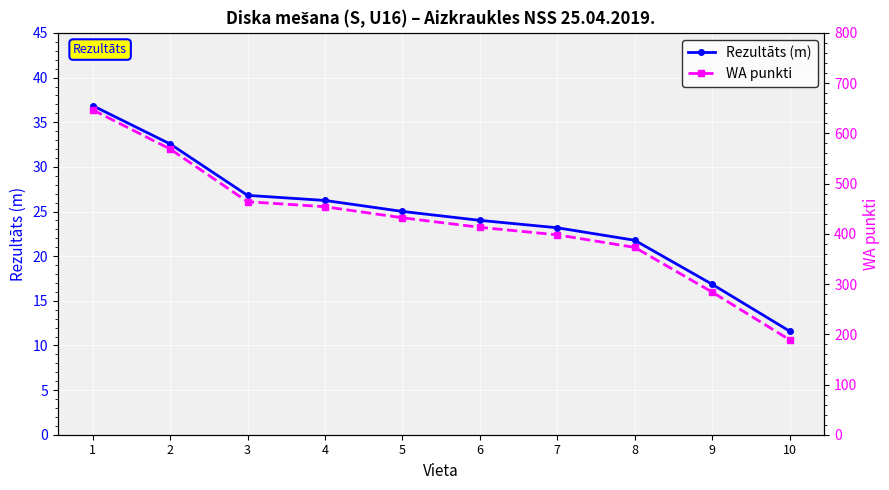

True or false: Rezultāts (m) and WA punkti cross at least once.

False